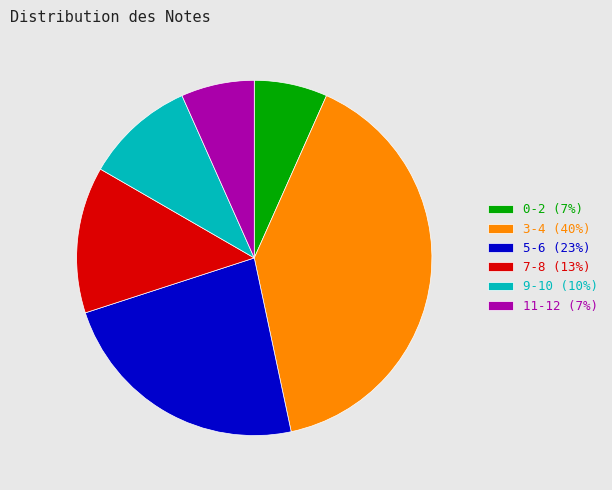

The 0-2 (7%) slice represents 7% of the pie. True or false?

True